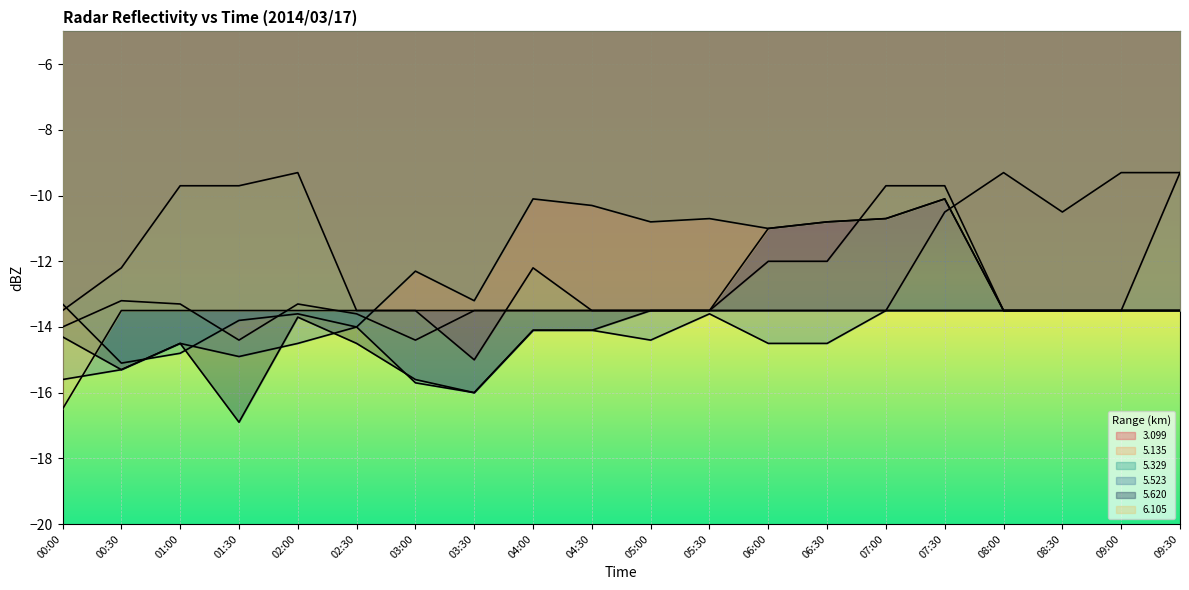

At which label does 6.105 first exceed -13?

06:00